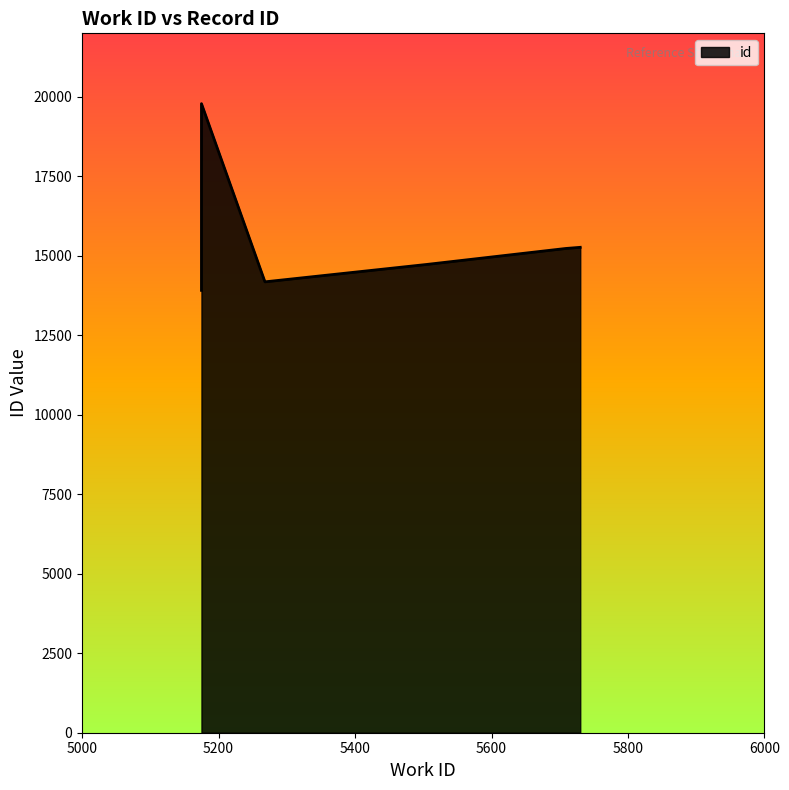

Approximately how many times larger is the value at 5175 compared to 5175?

1.0